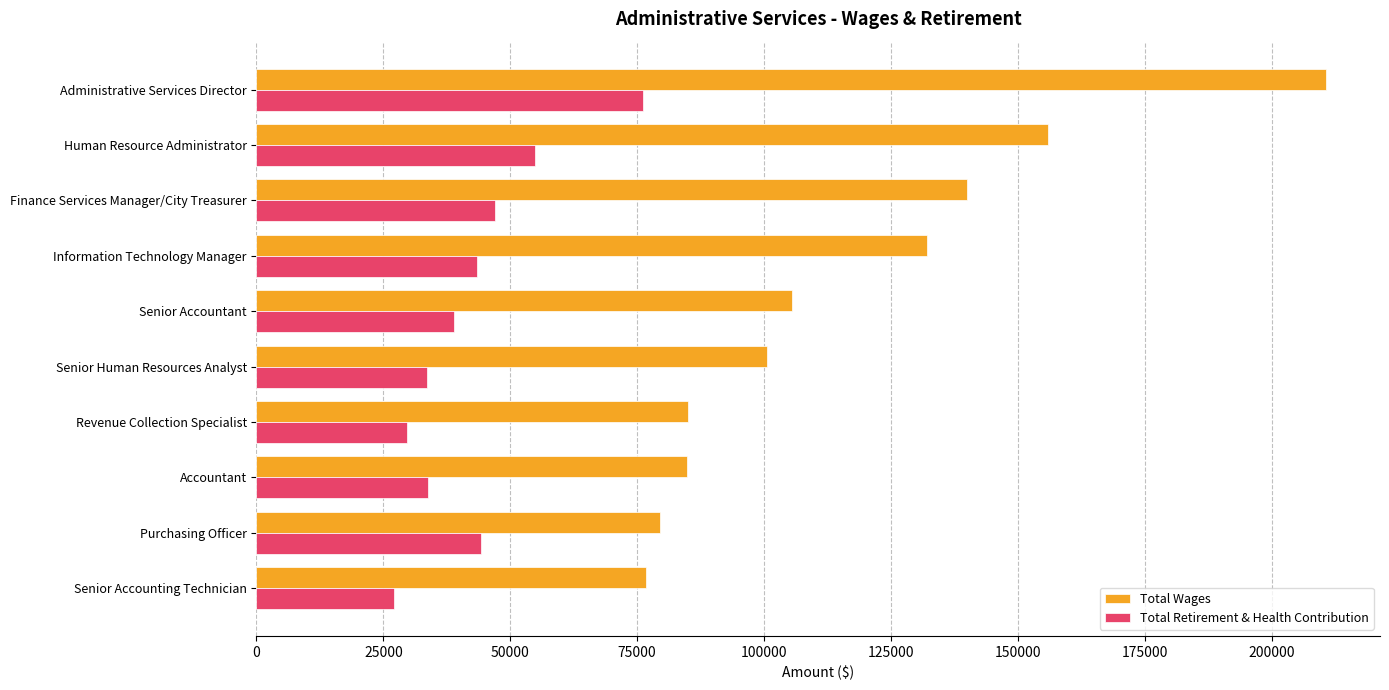

At how many categories does at least one series exceed 108535?

4